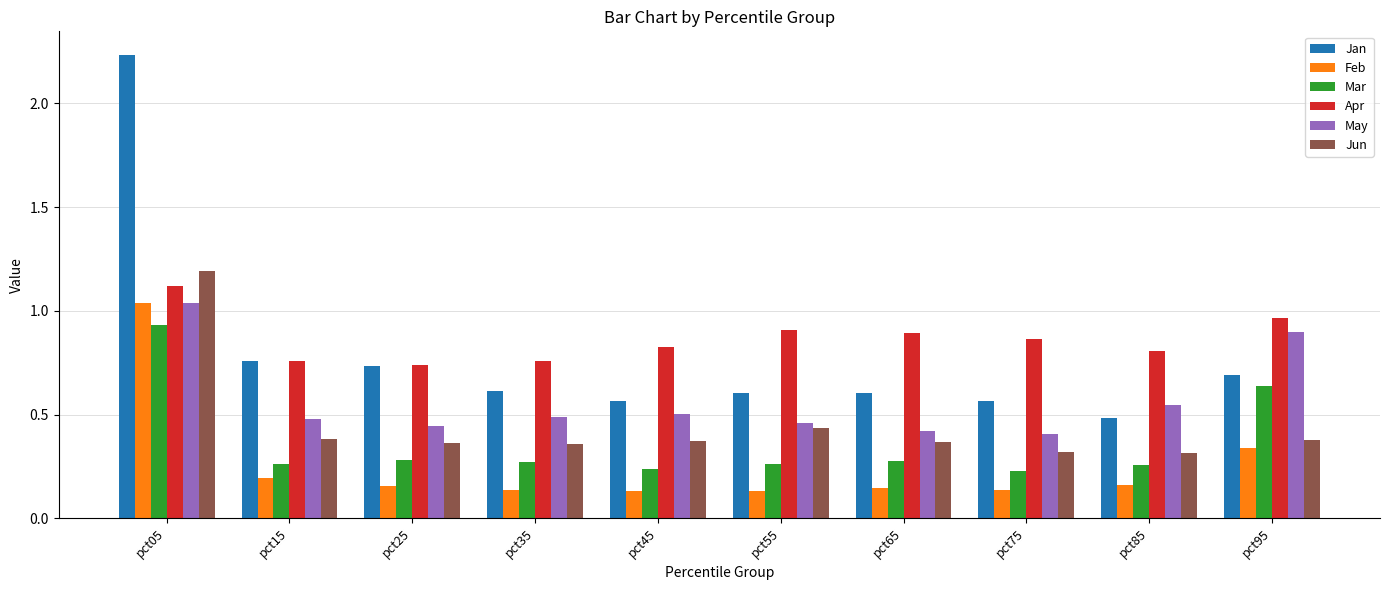

What is the total value across all series at pct15?

2.8